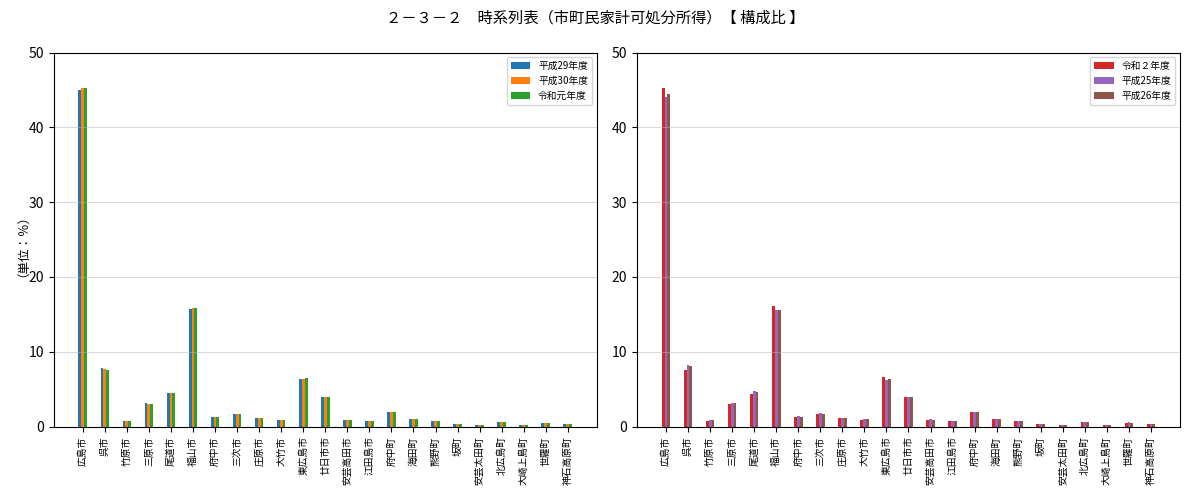

Between 廿日市市 and 大崎上島町, which is larger?

廿日市市